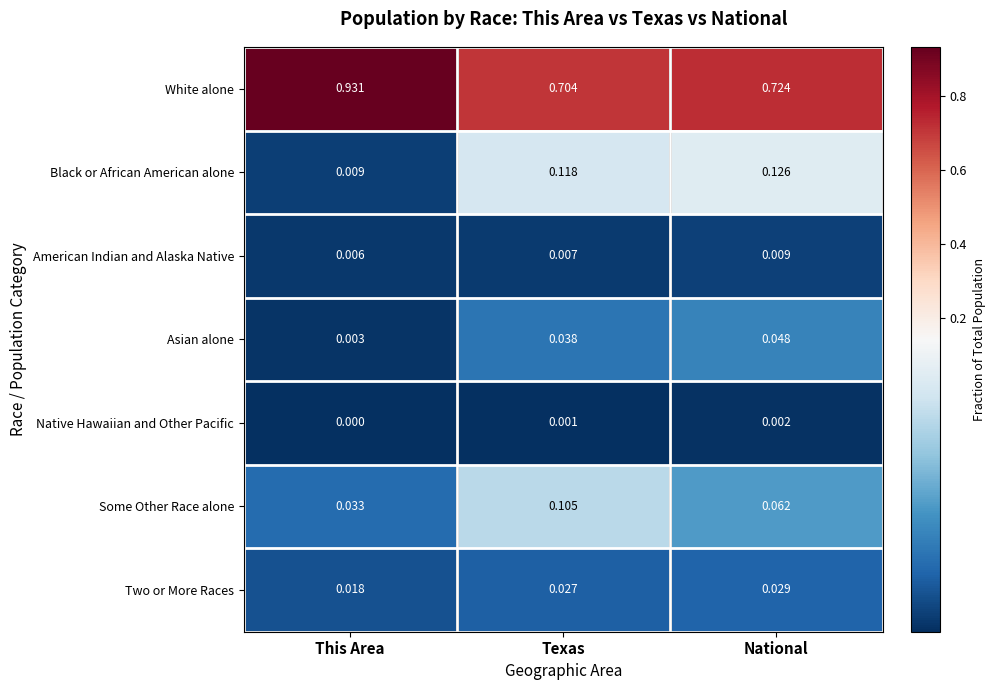

Which series has the largest range (max minus min)?

White alone